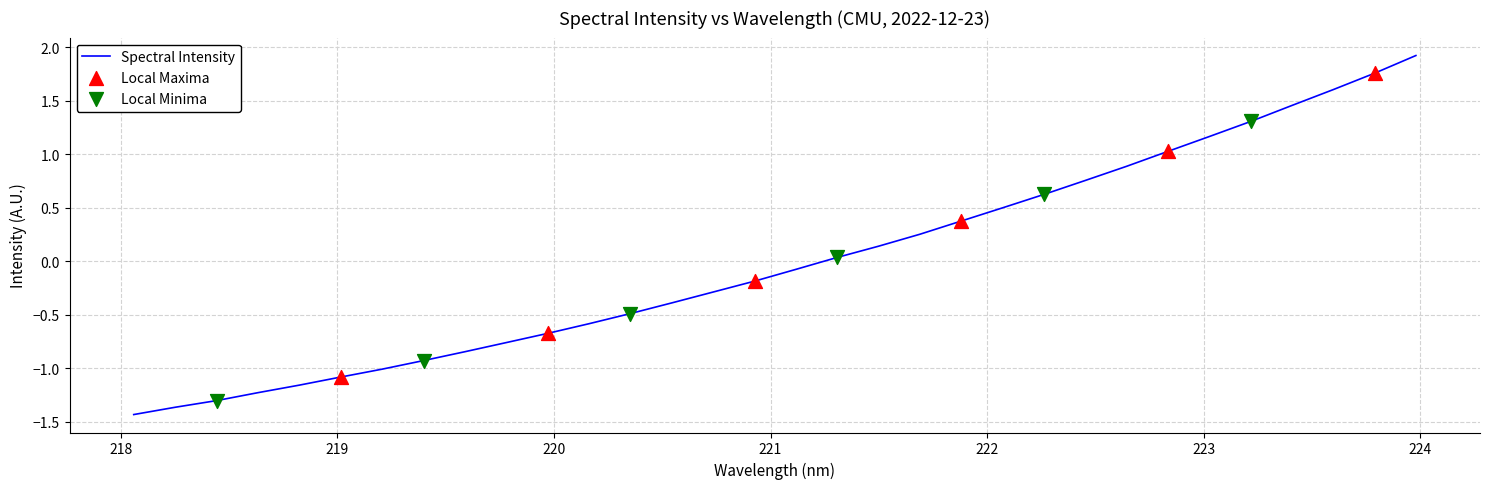

What is the minimum value shown in the chart?

-1.4